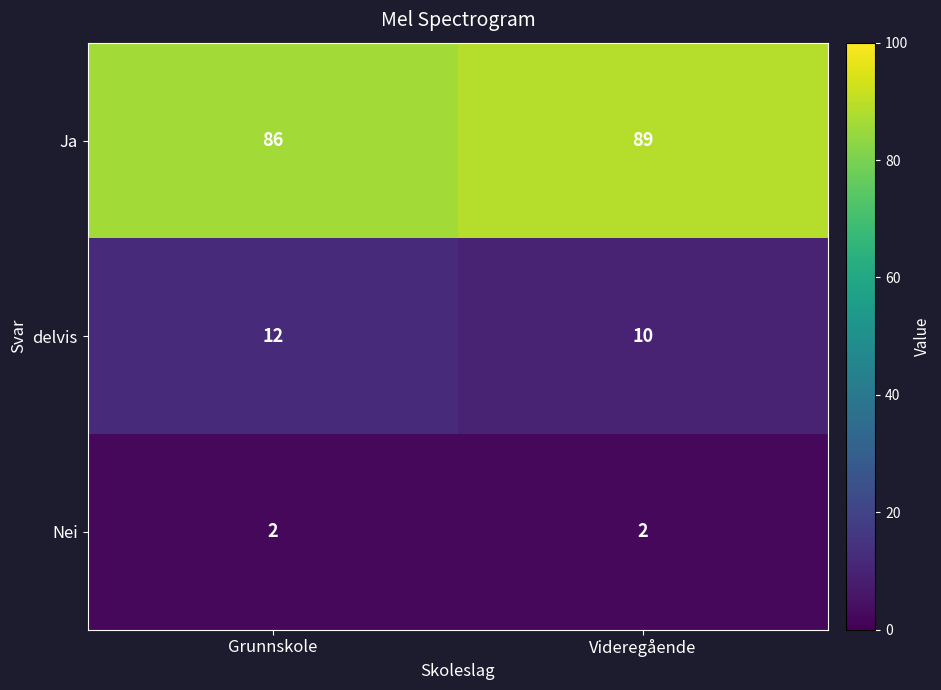

Reading left to right, transcribe all the data shown in this chart.

Ja: 86	89
delvis: 12	10
Nei: 2	2